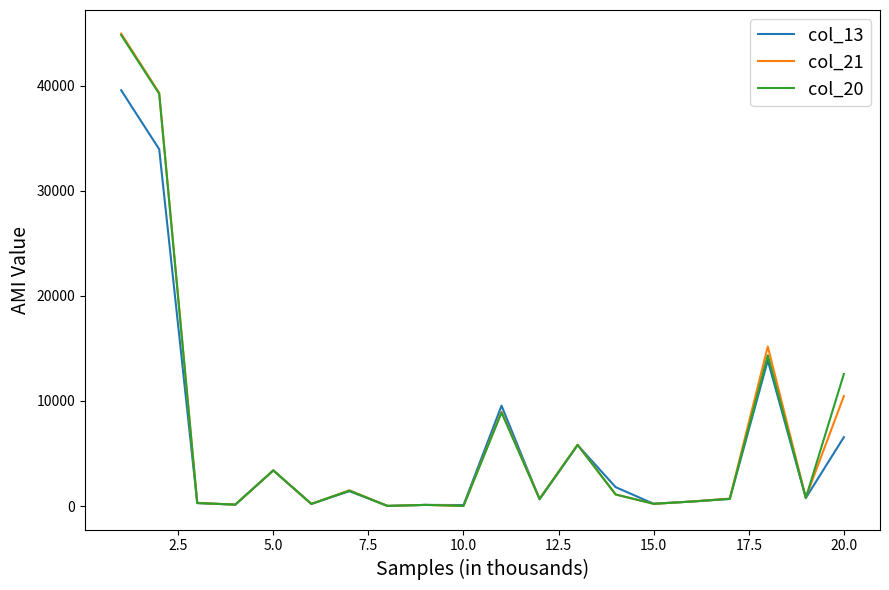

Which series has the largest range (max minus min)?

col_21